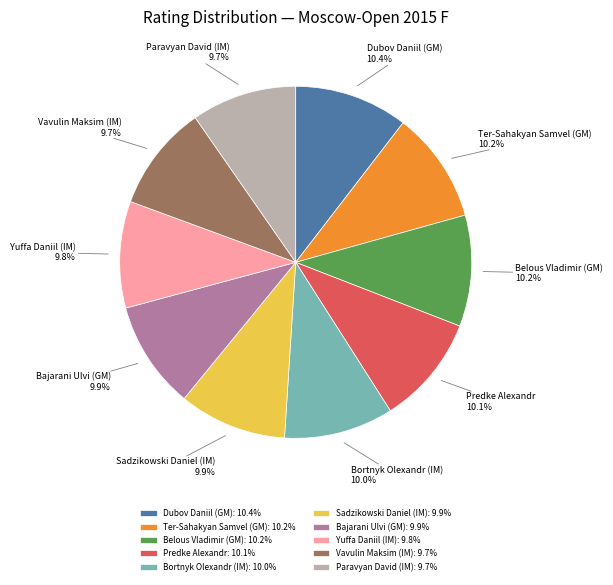

What is the ratio of the value at Belous Vladimir (GM) to the value at Yuffa Daniil (IM)?

1.0